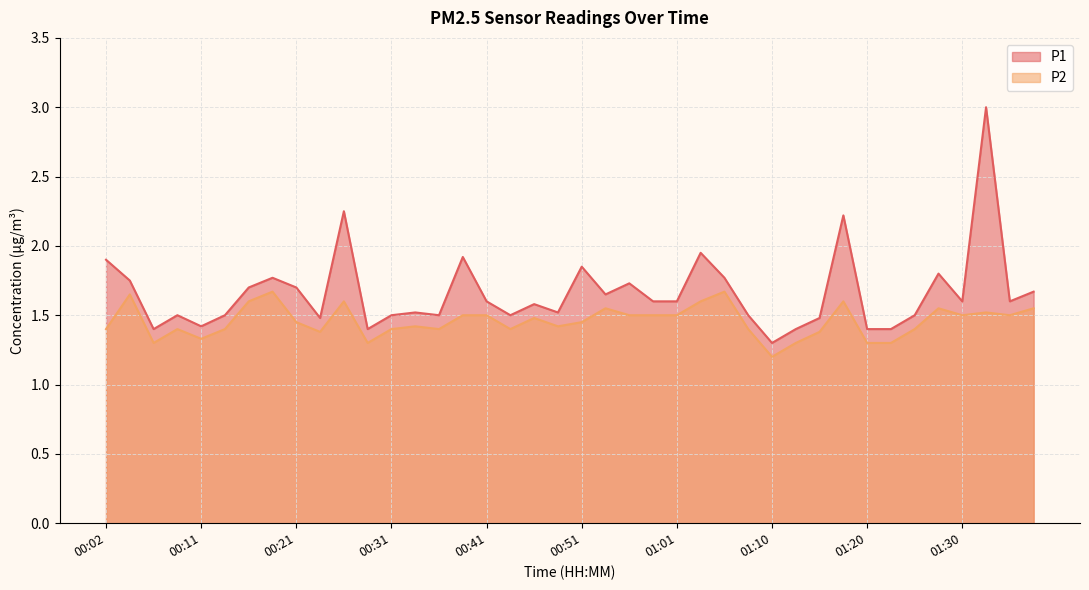

At which category does the chart reach its minimum across all series?

01:10